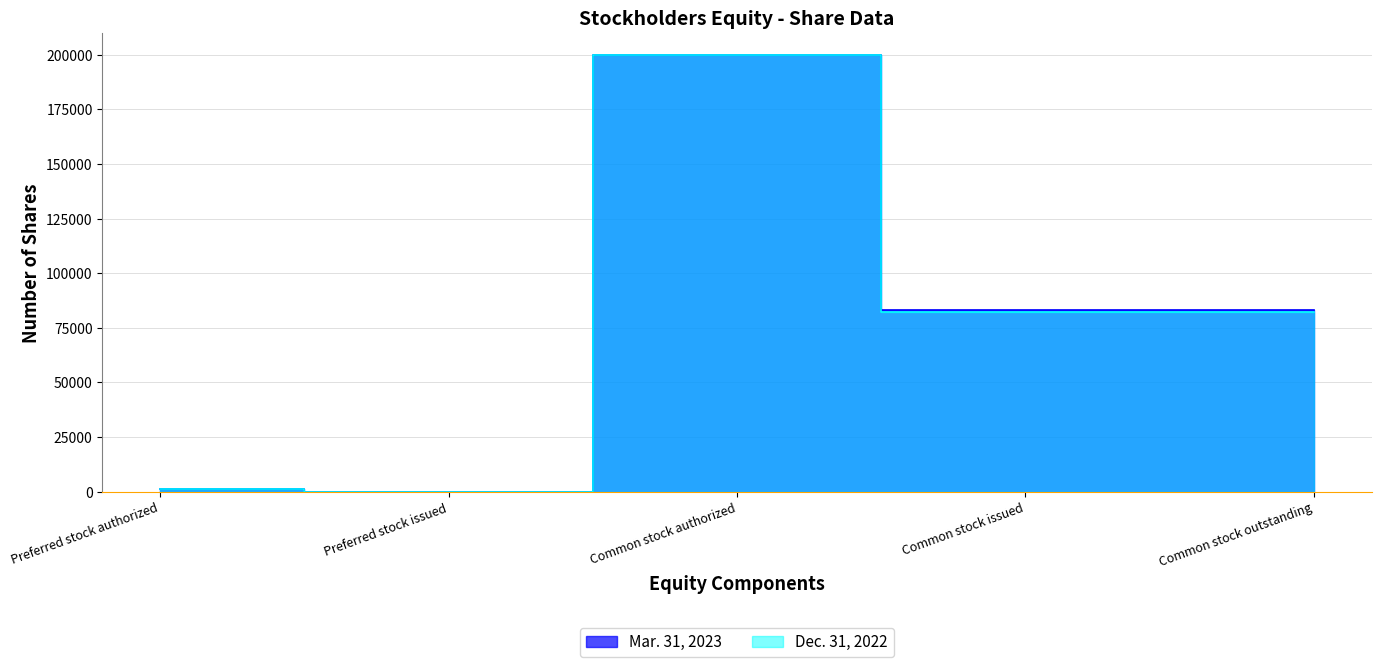

Rank the series by their average value, from lowest to highest.

Dec. 31, 2022, Mar. 31, 2023